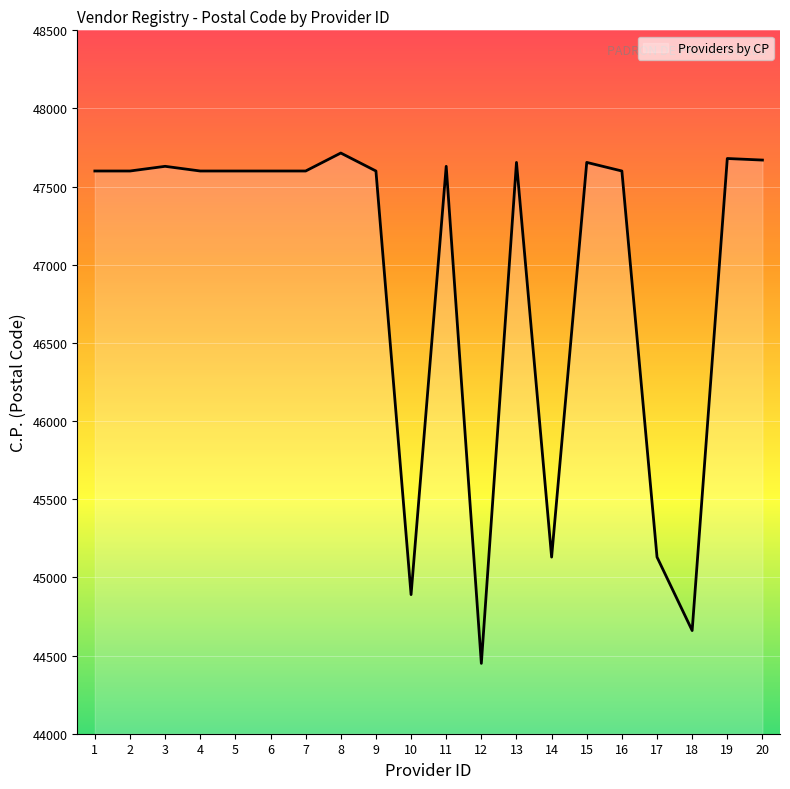

What is the minimum value shown in the chart?

44450